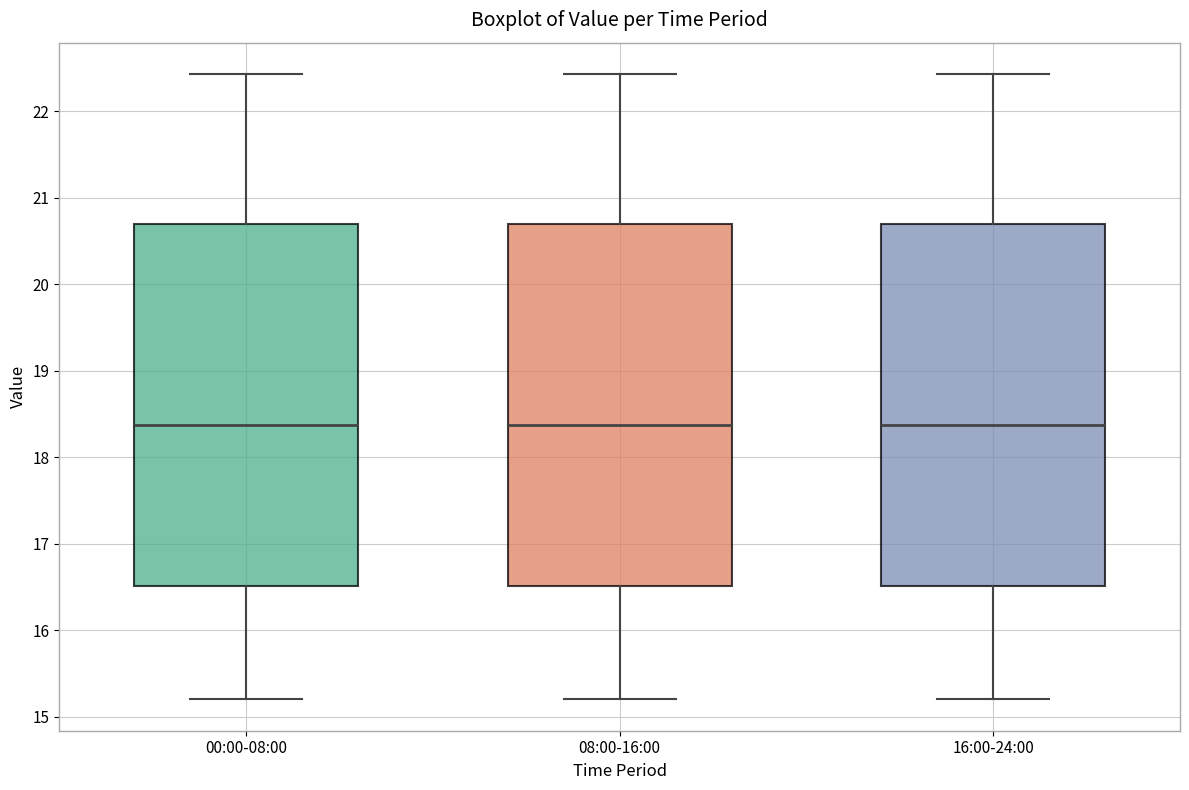

Reading left to right, read every box against the y-axis: the position of its median line, the range the box covers, and the ends of its whiskers. The values are not printed on the chart, so give them approximately, as read against the axis.

00:00-08:00: median 18.4, box 16.5 to 20.7, whiskers 15.2 to 22.4
08:00-16:00: median 18.4, box 16.5 to 20.7, whiskers 15.2 to 22.4
16:00-24:00: median 18.4, box 16.5 to 20.7, whiskers 15.2 to 22.4